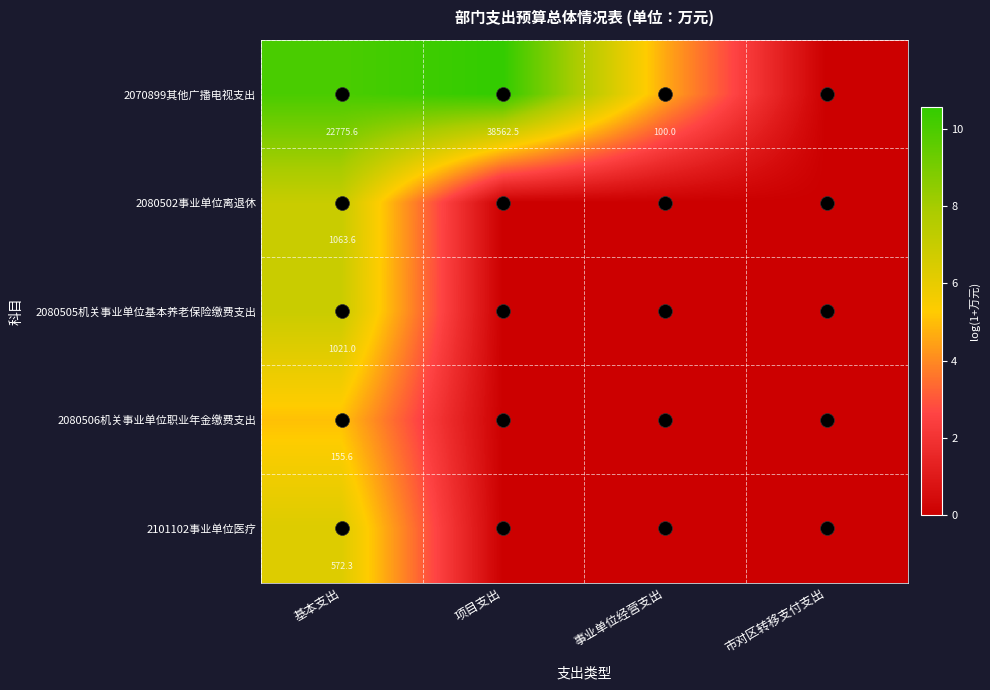

Is it true that 2080502事业单位离退休 equals 1063.6 at 基本支出?

True